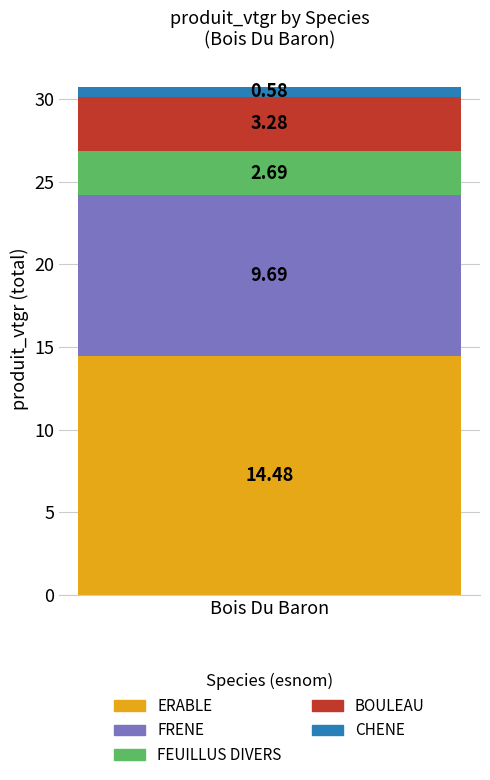

List the labels in order of ERABLE value, largest first.

Bois Du Baron